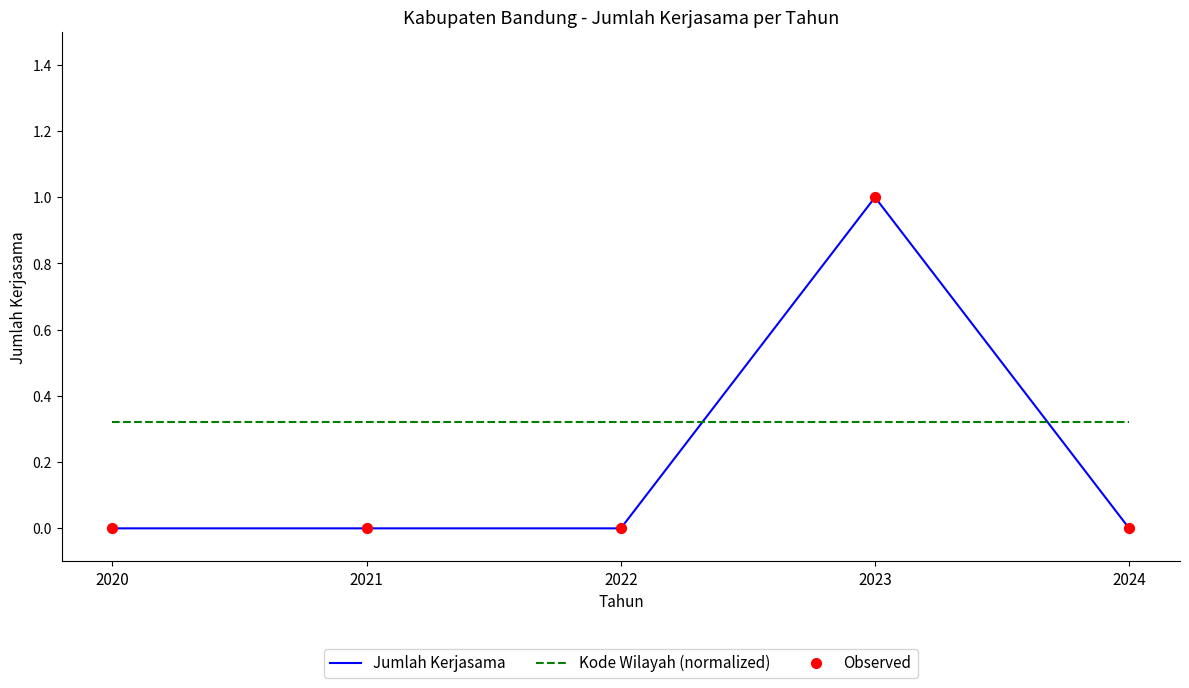

At how many categories does at least one series exceed 0?

5